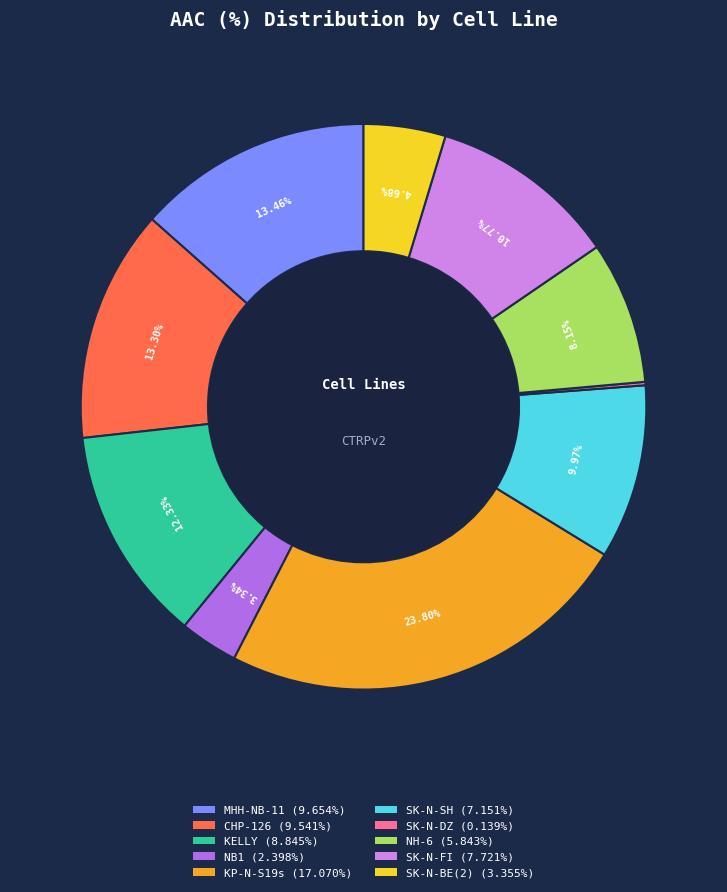

Is there a majority slice in this chart?

No